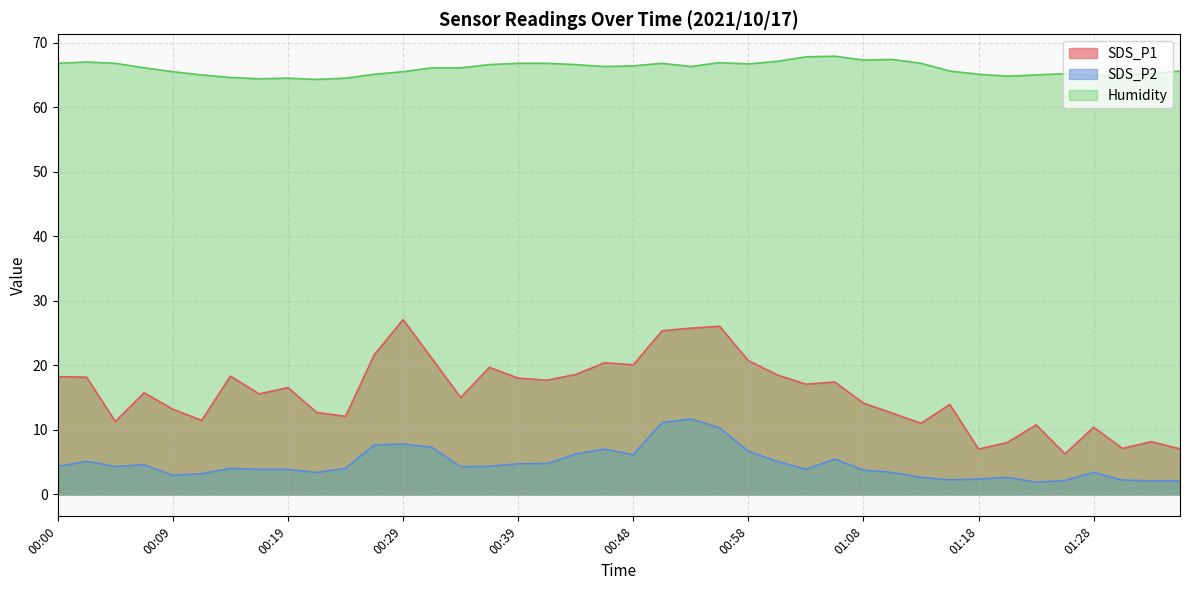

What is the lowest value of the Humidity series?

64.3